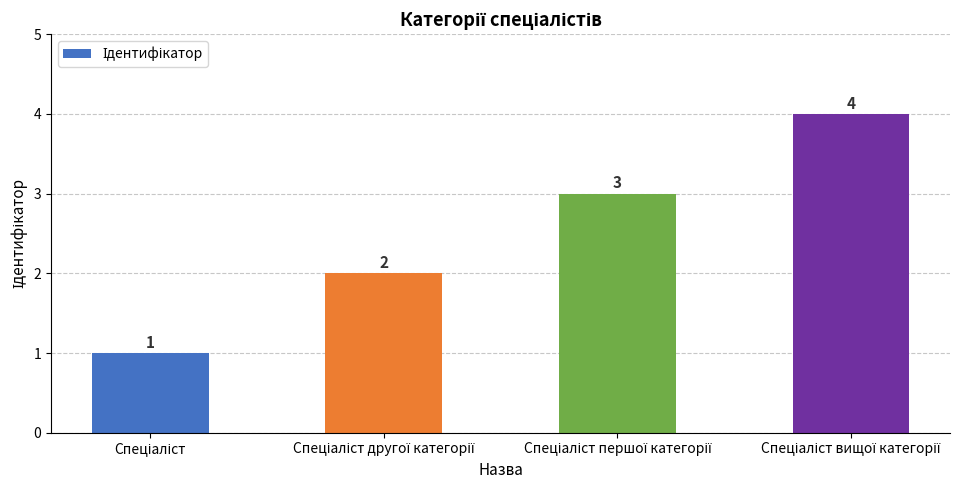

What is the maximum value shown in the chart?

4